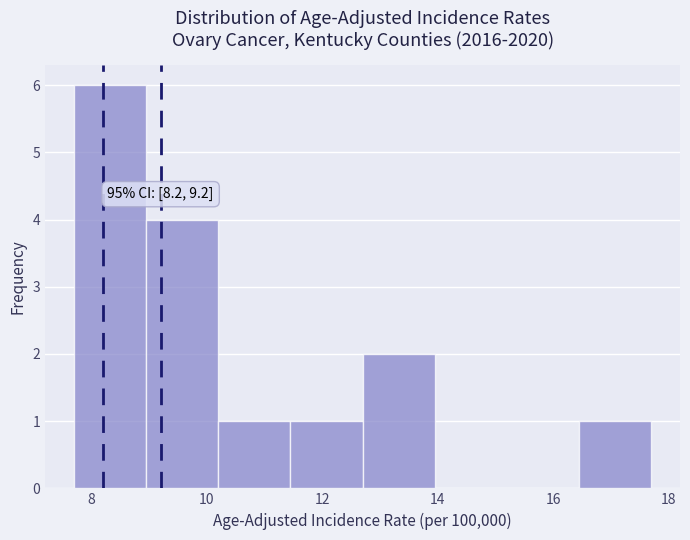

Which range on the x-axis has the tallest bar?

7.70 to 8.95